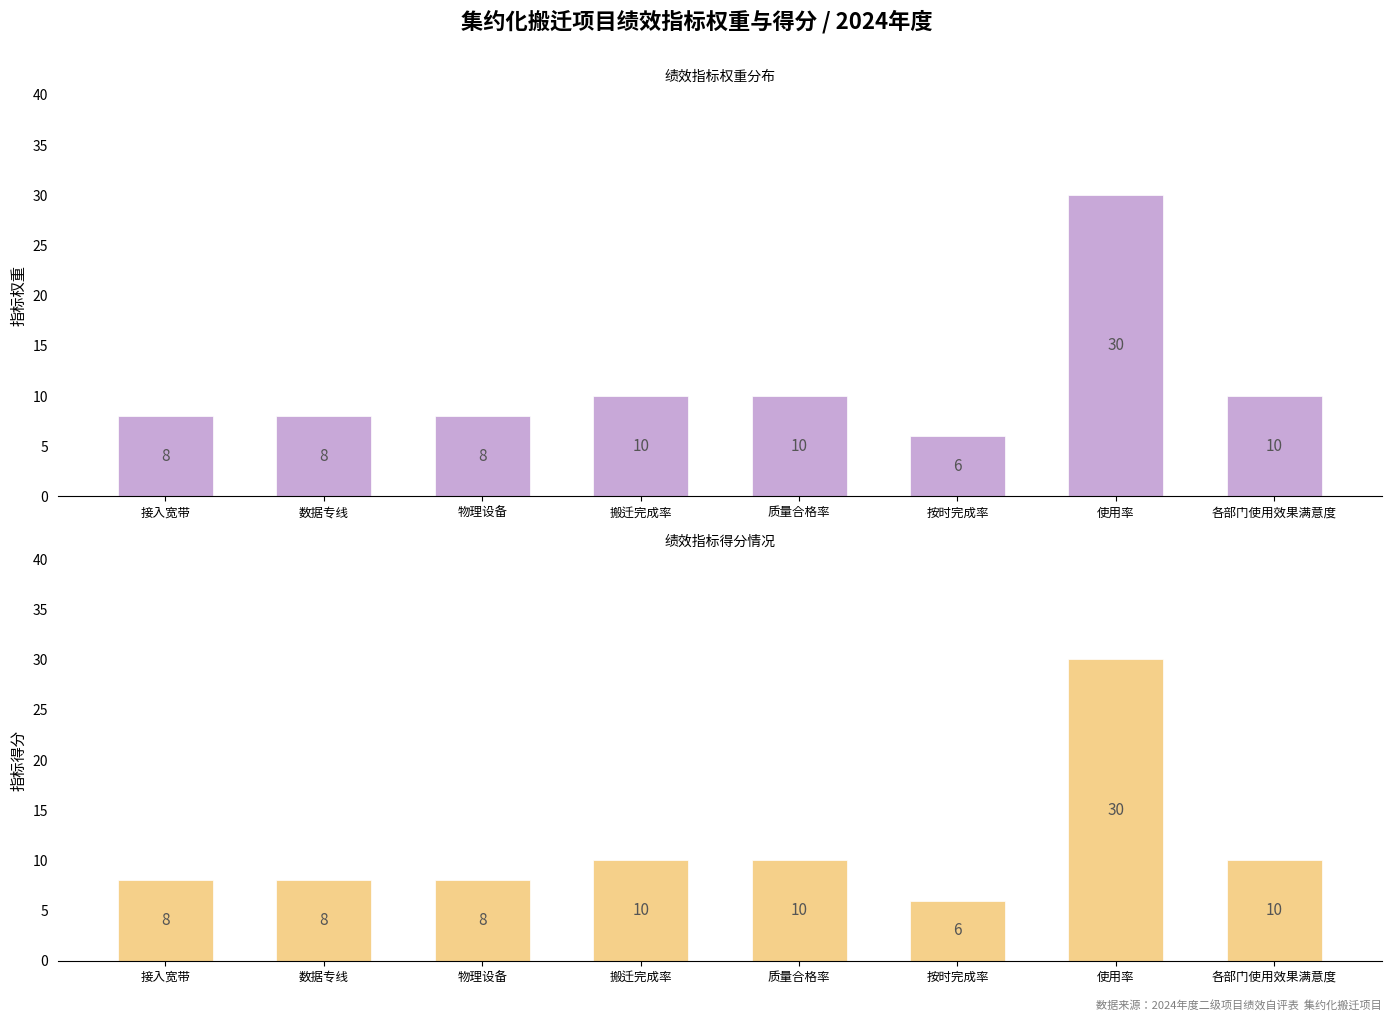

Reading left to right, list all the values displayed in this chart.

指标权重: 8	8	8	10	10	6	30	10
指标得分: 8	8	8	10	10	6	30	10